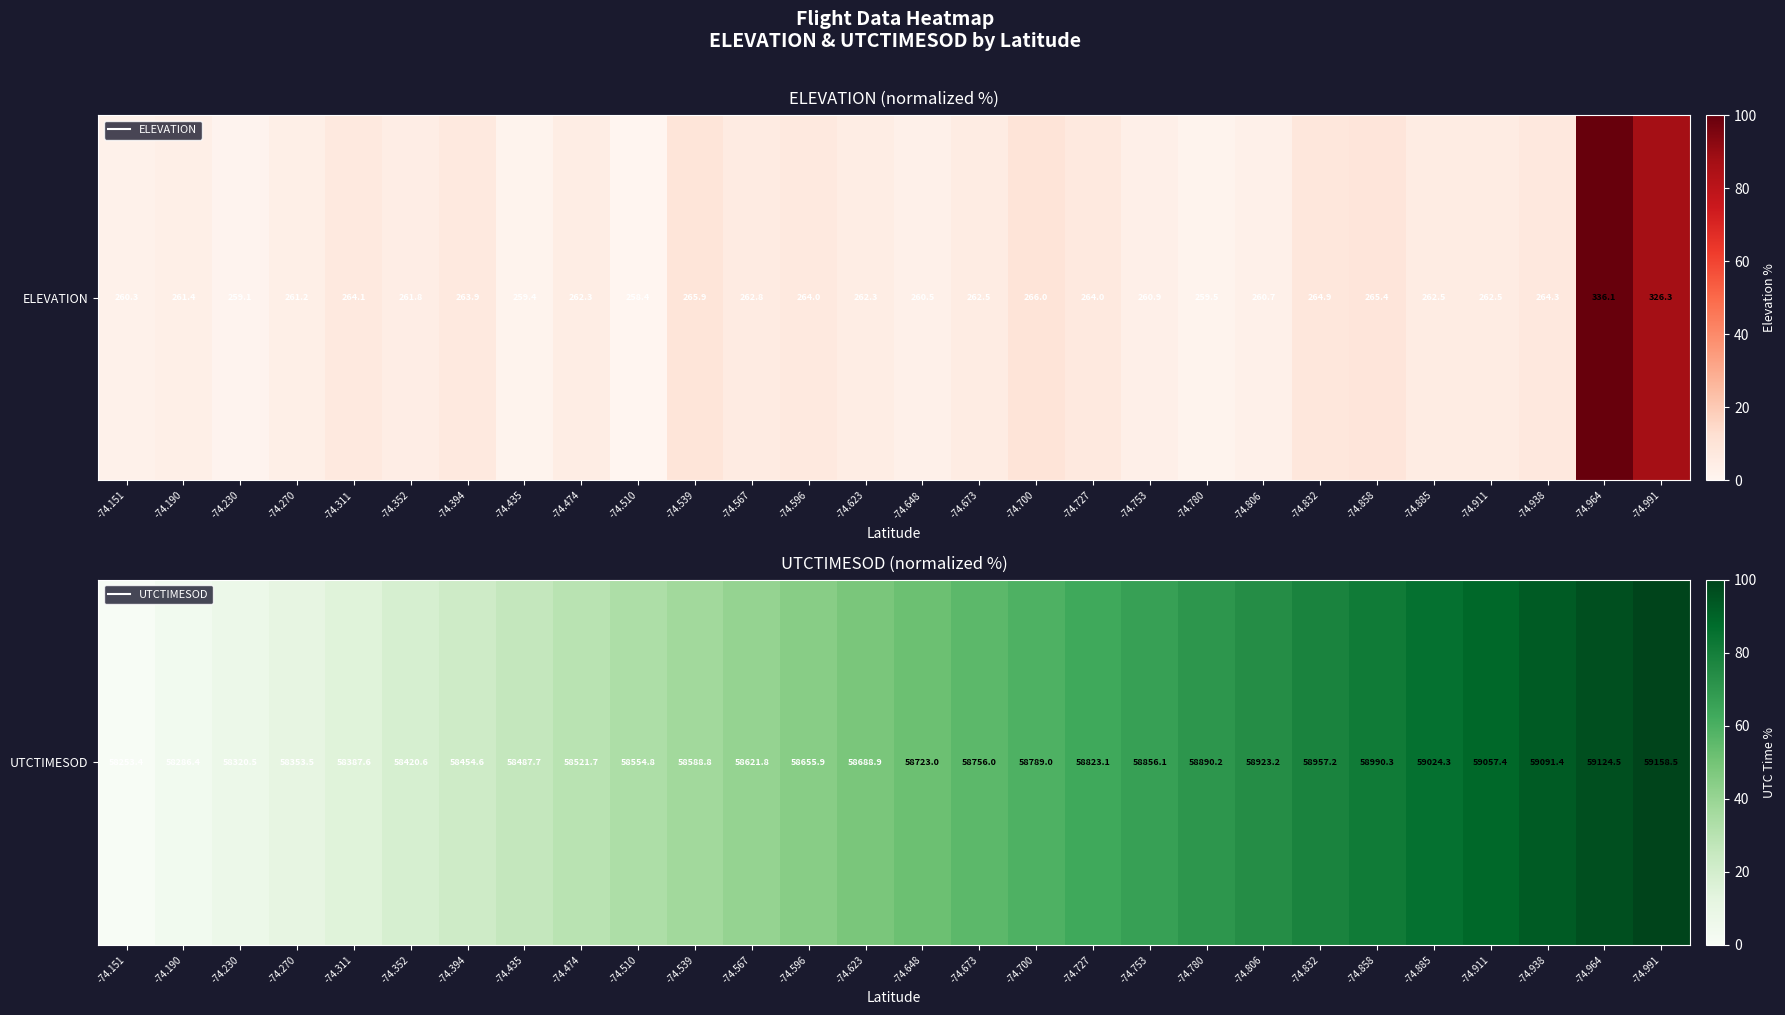

At which label does the data first exceed 51?

-74.648